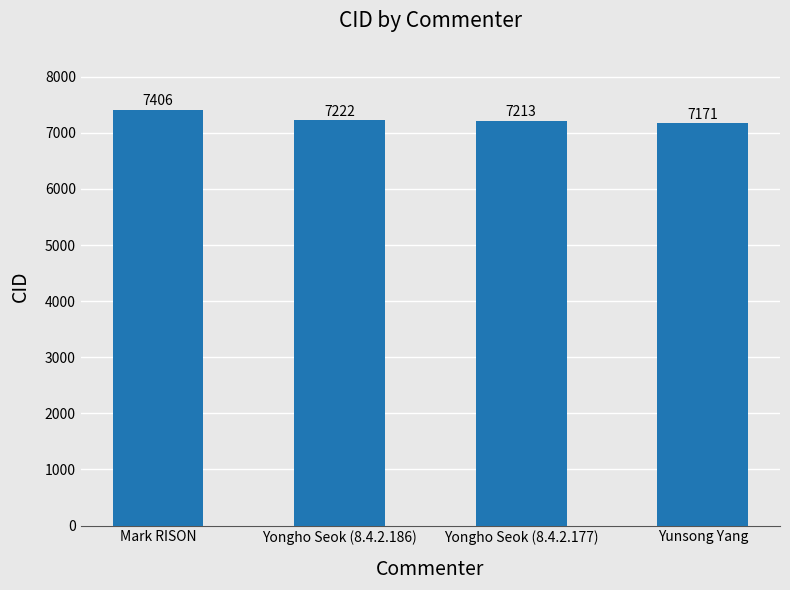

What is the average value?

7253